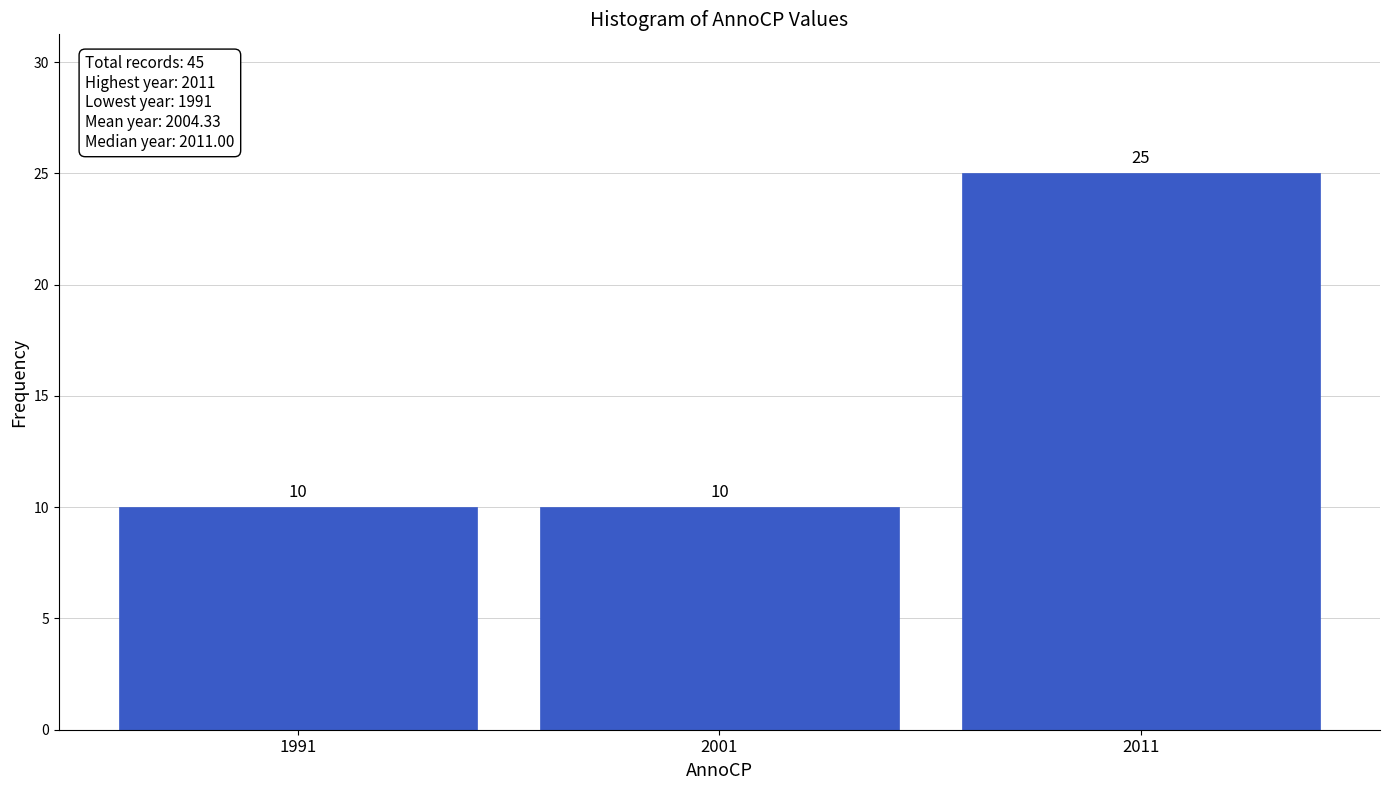

Reading left to right, transcribe all the data shown in this chart.

10	10	25